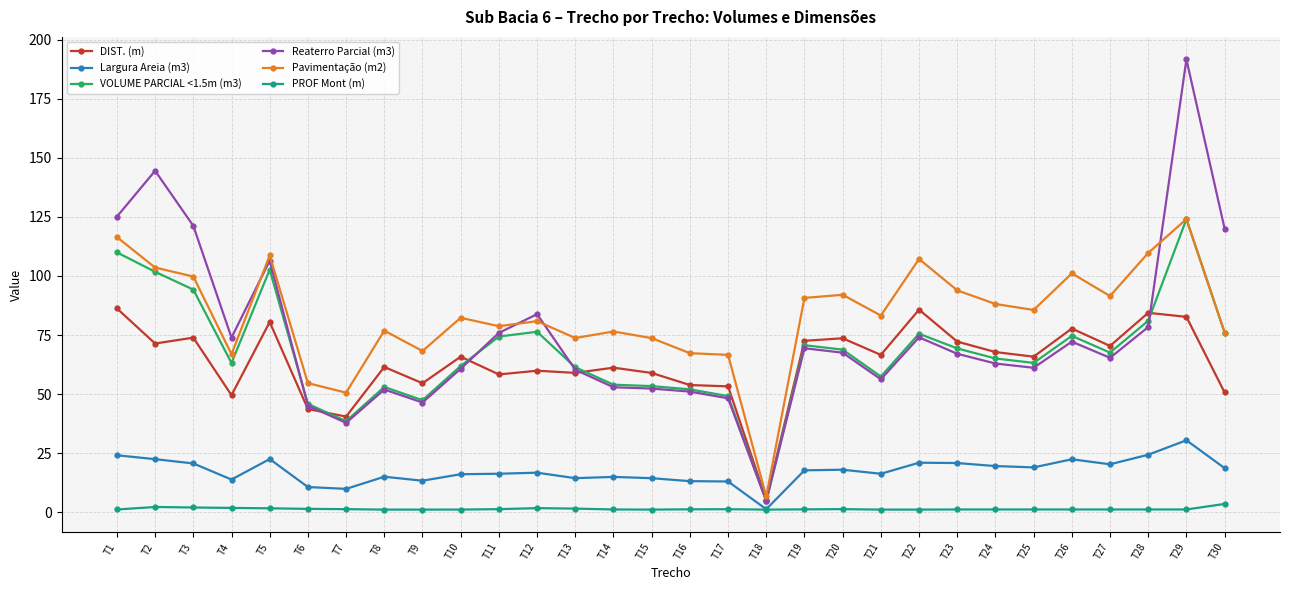

True or false: Pavimentação (m2) has a value of 35.0 at T4.

False